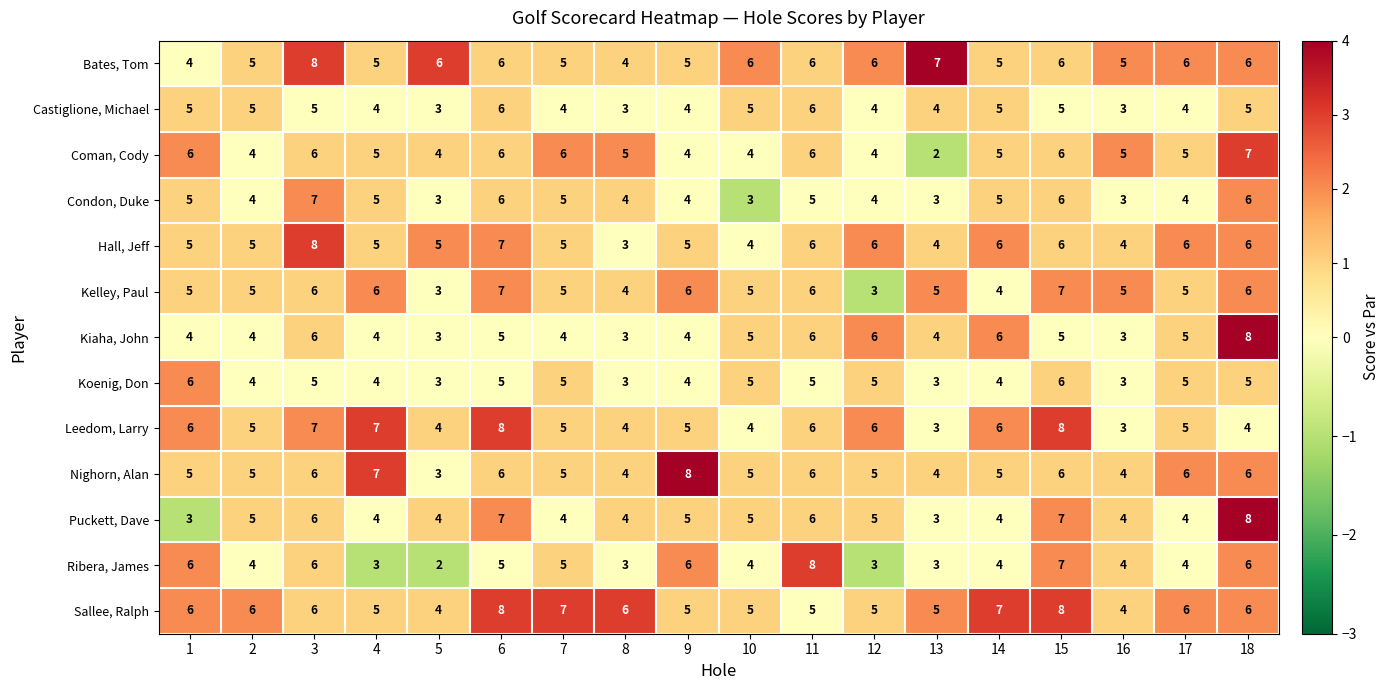

At which label does Condon, Duke reach its peak?

3